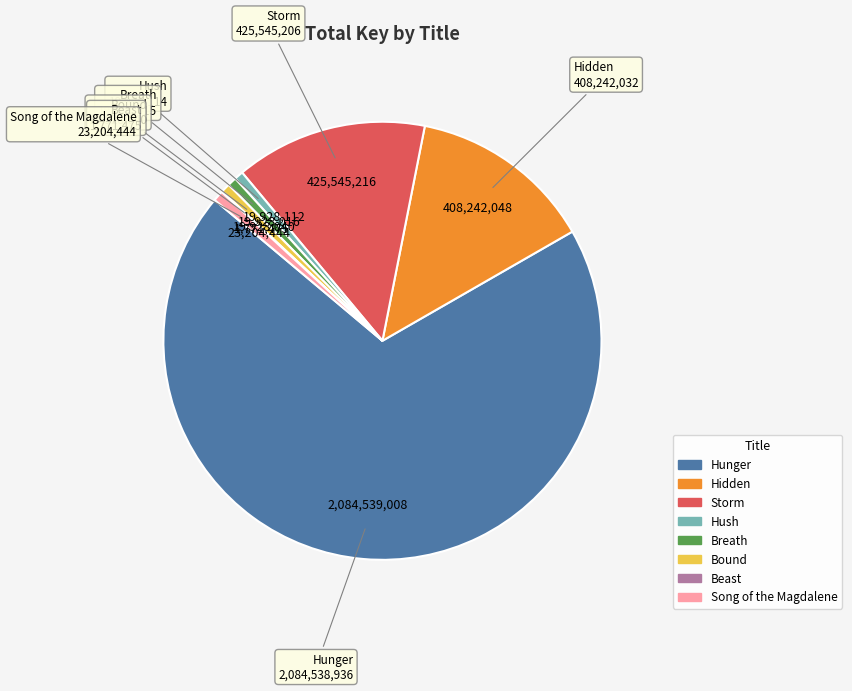

Which slice is the largest?

Hunger